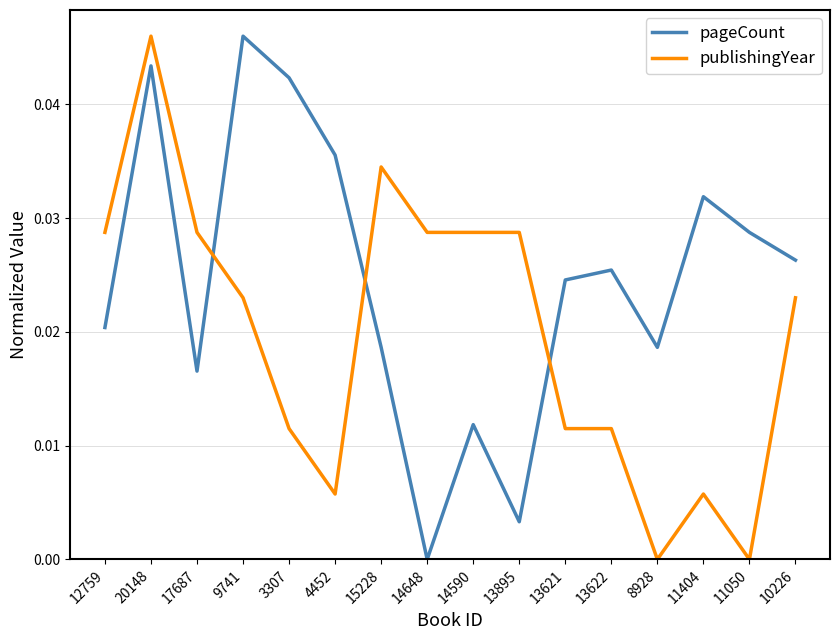

In pageCount, how many points are lower than both neighbors (excluding endpoints)?

4